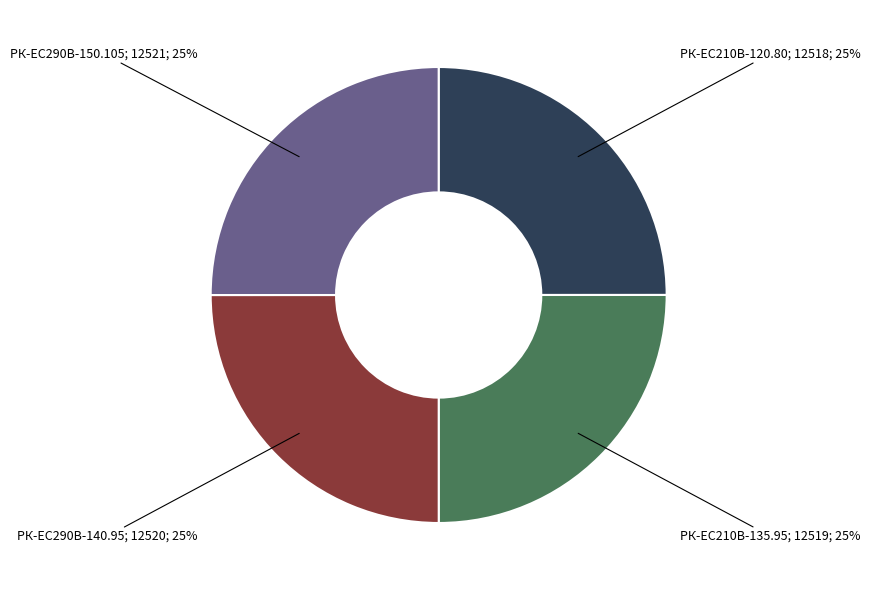

Does any single category account for the majority?

No